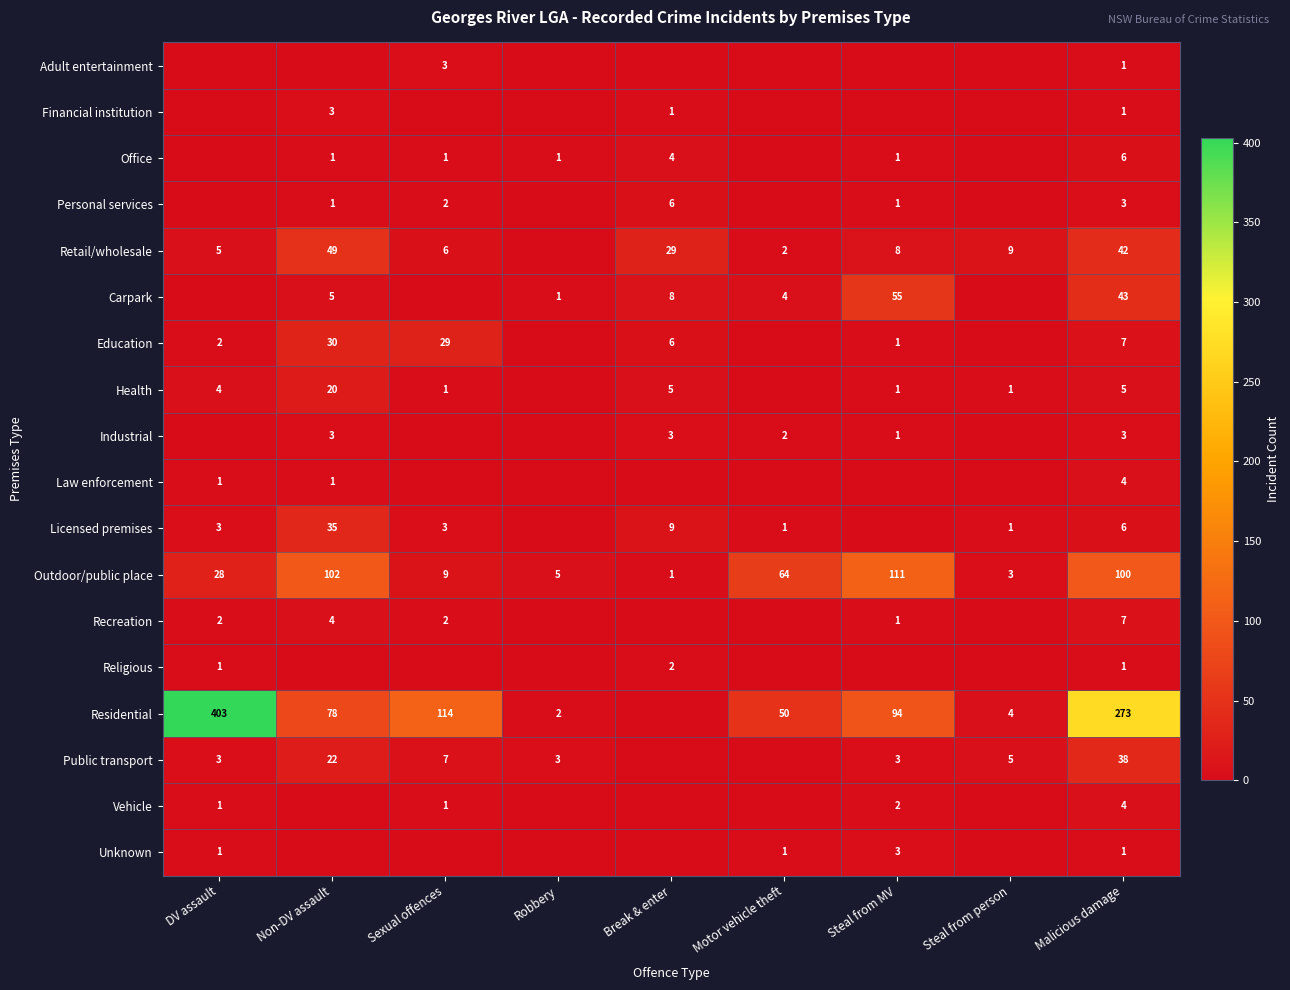

The value of Residential at Sexual offences is 55. True or false?

False